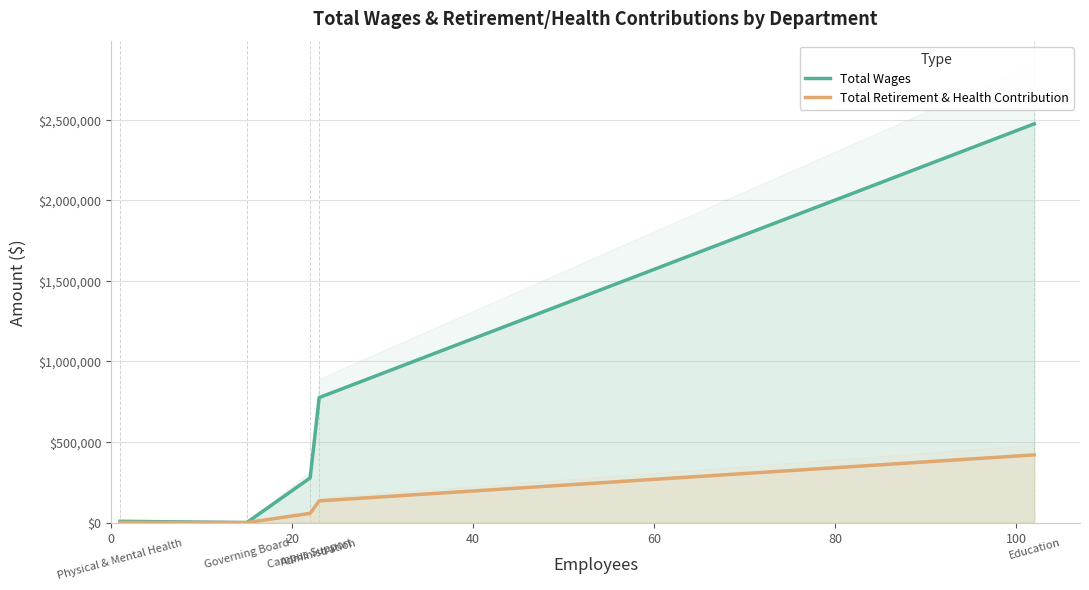

Rank the series by their maximum value, from lowest to highest.

Total Retirement & Health Contribution, Total Wages